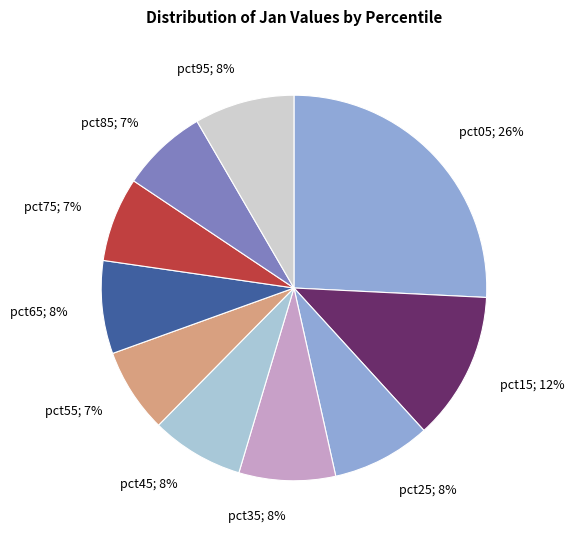

Is it true that pct15 is 18% of the pie?

False